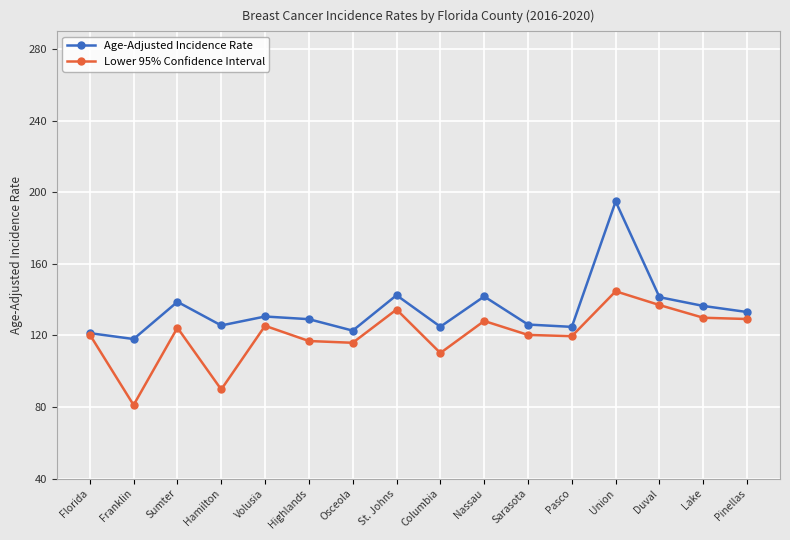

What is the label of the 5th point from the left?

Volusia